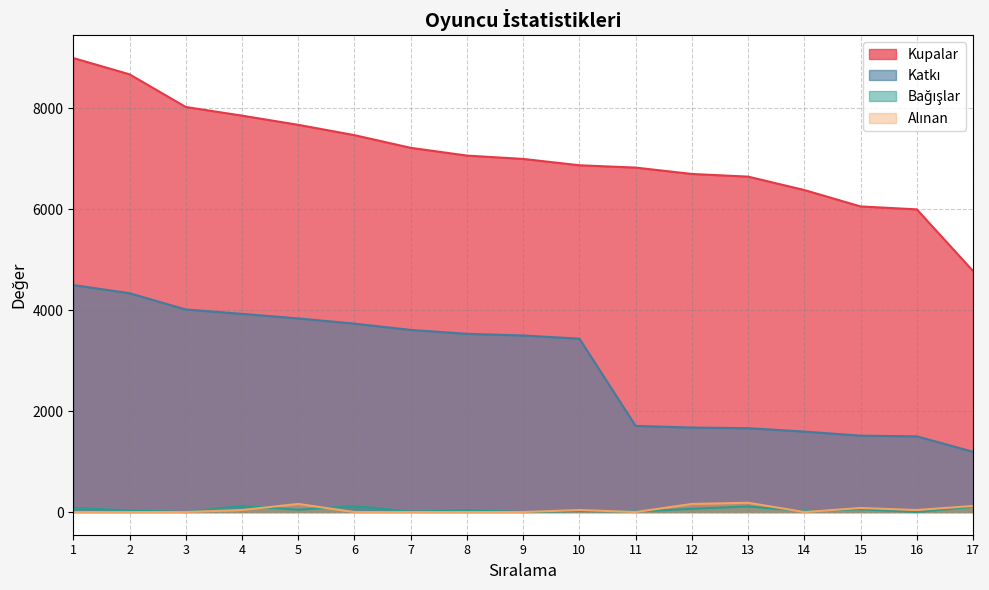

Does the chart have visible grid lines?

Yes